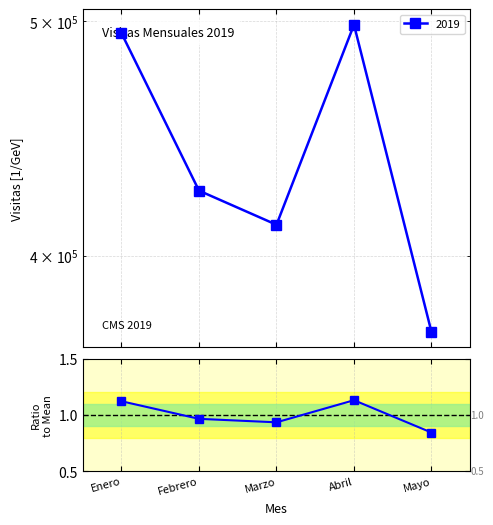

Between Mayo and Abril, which is larger?

Abril